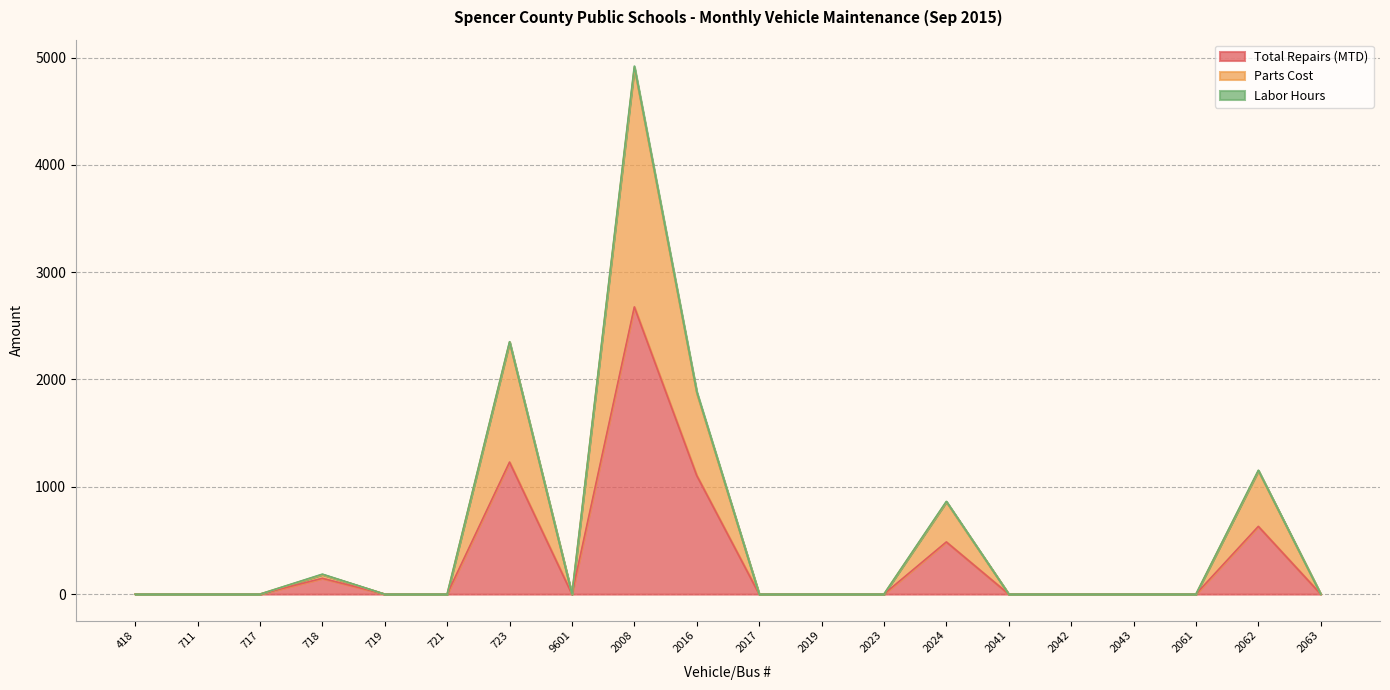

List the labels in order of Total Repairs (MTD) value, largest first.

2008, 723, 2016, 2062, 2024, 718, 418, 711, 717, 719, 721, 9601, 2017, 2019, 2023, 2041, 2042, 2043, 2061, 2063